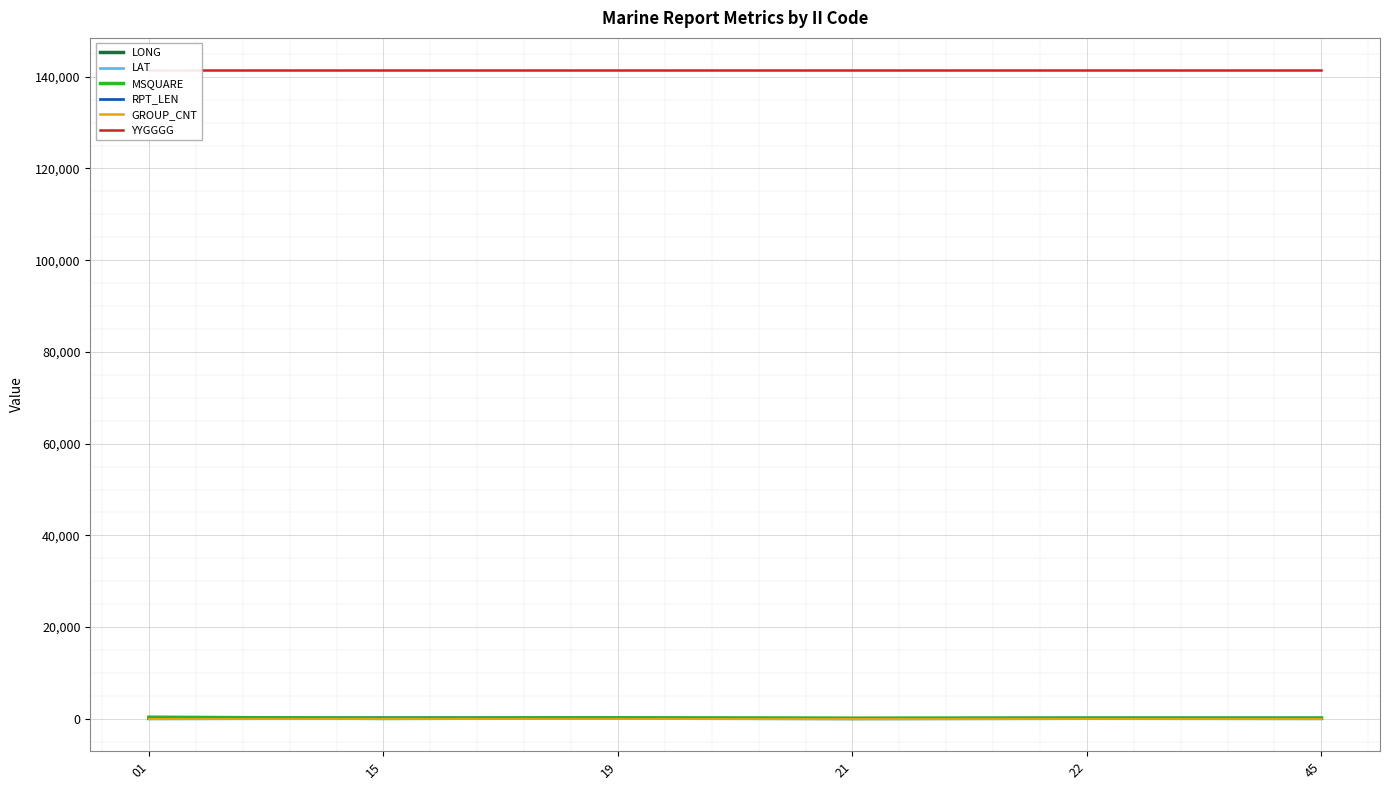

Where is RPT_LEN nearest to the value 99?

01